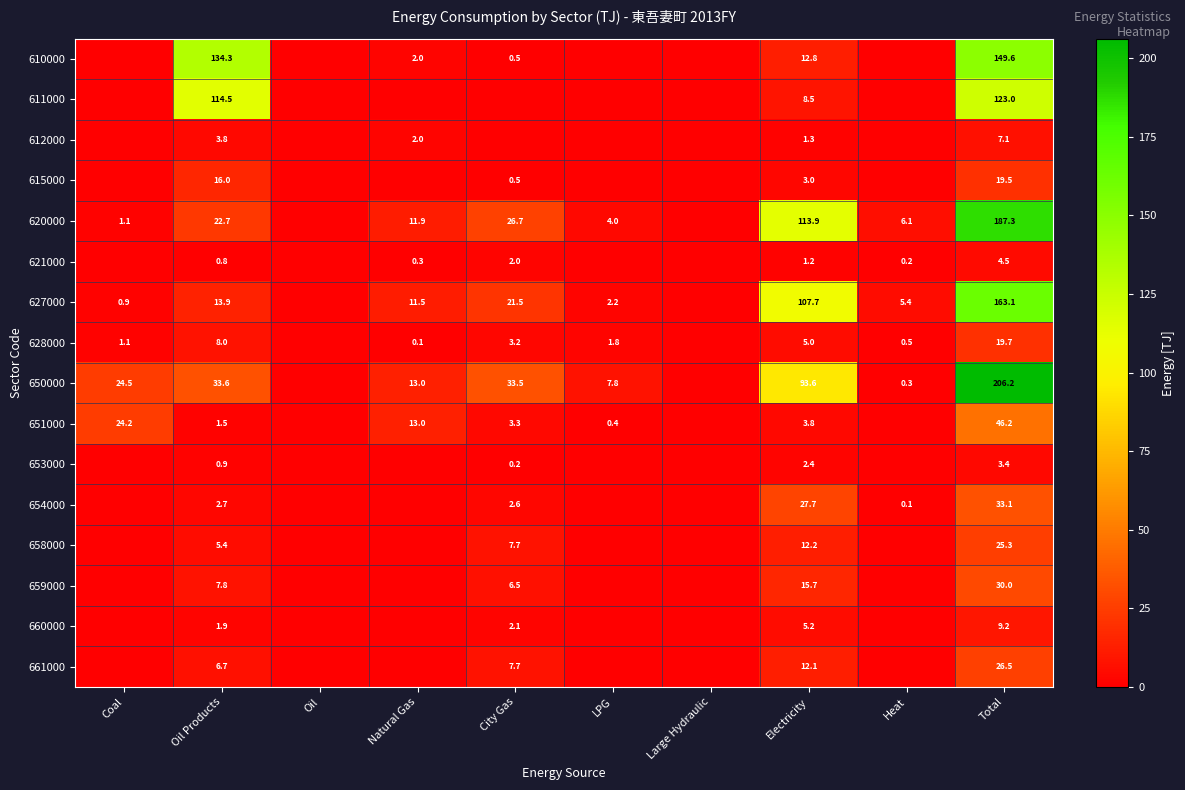

Which label corresponds to the largest value in the chart?

Total